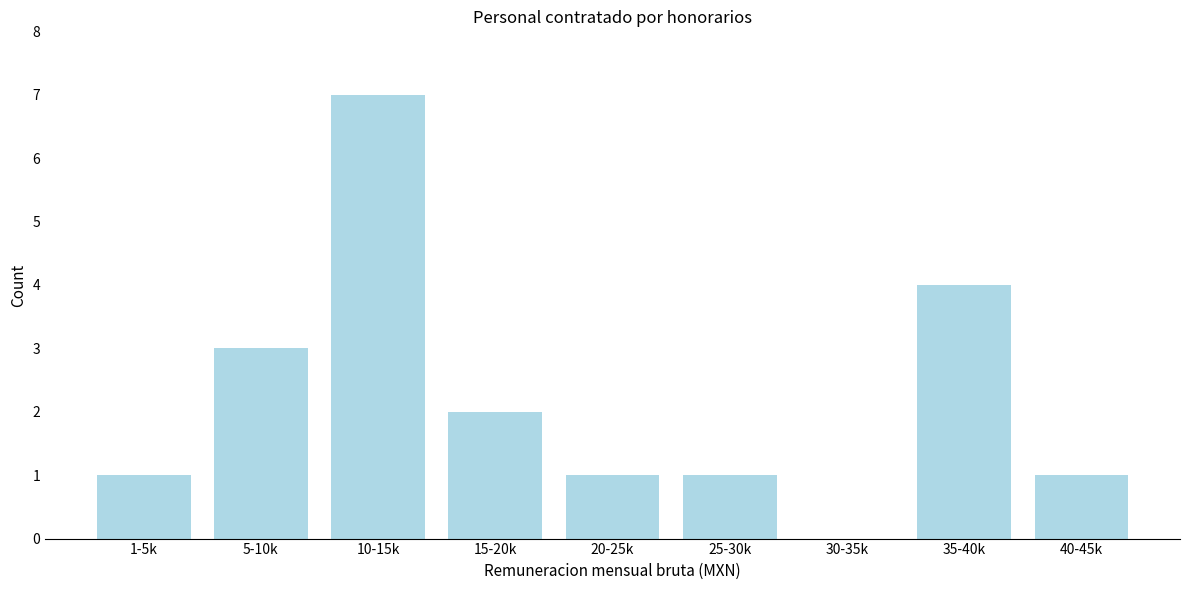

Reading left to right, what are all the values shown in this chart?

1-5k=1	5-10k=3	10-15k=7	15-20k=2	20-25k=1	25-30k=1	30-35k=0	35-40k=4	40-45k=1